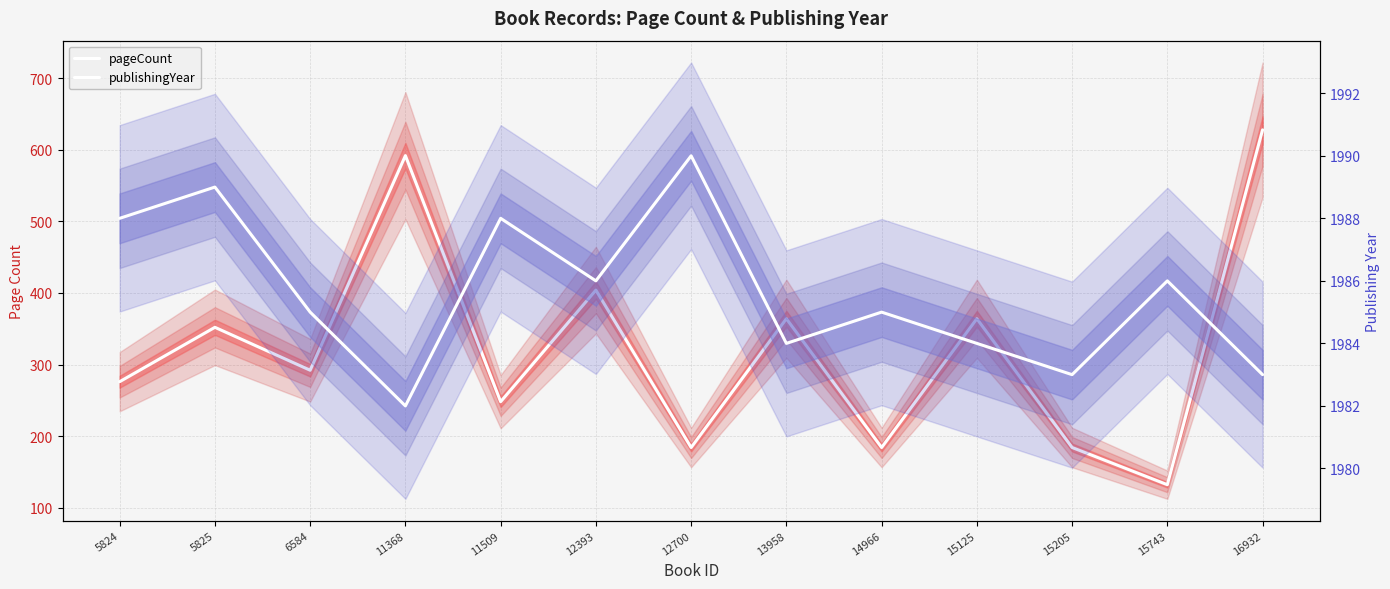

What is the greatest value displayed?

1990